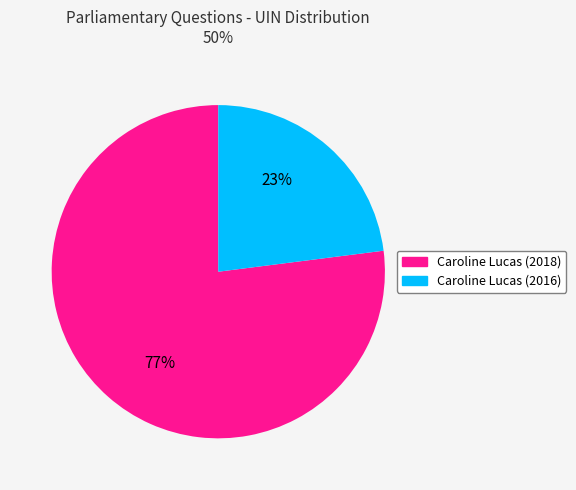

What is the majority slice?

Caroline Lucas (2018)